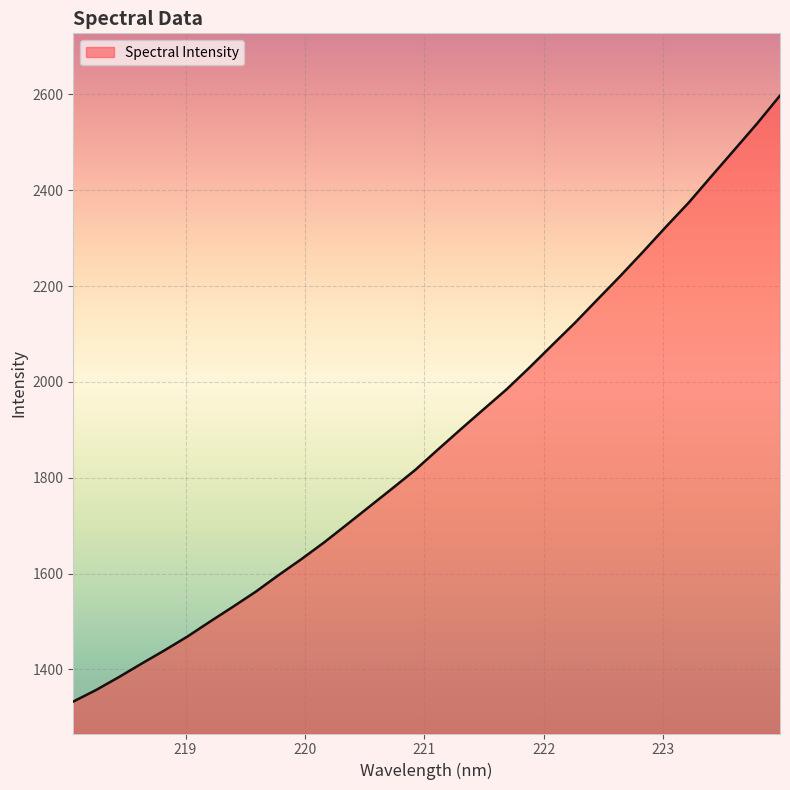

What is the minimum value shown in the chart?

1333.0